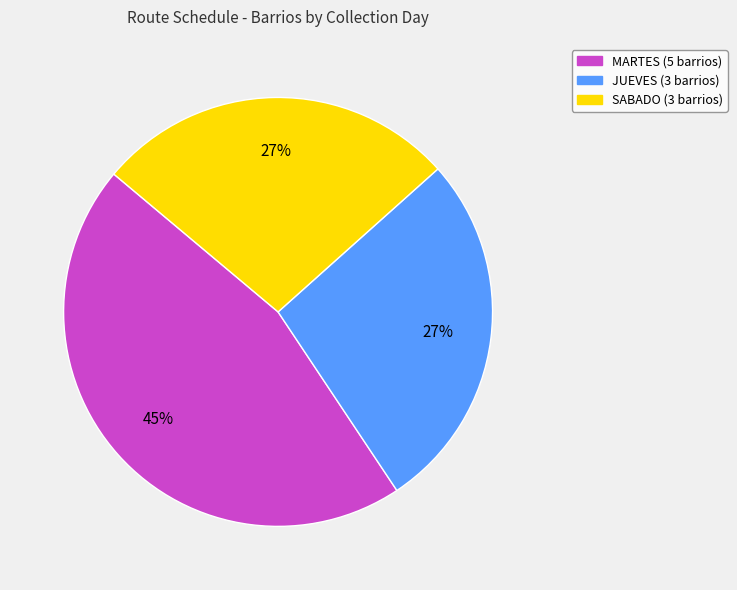

Is there any slice that represents more than half of the pie?

No